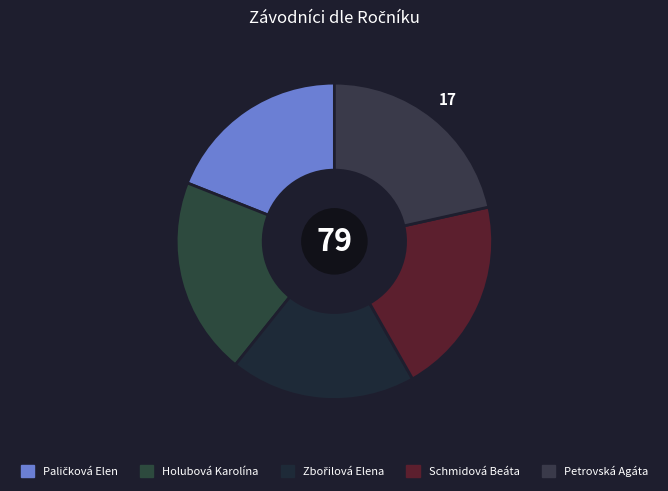

To the nearest percent, what is the difference between the Paličková Elen and Petrovská Agáta slice percentages?

3%